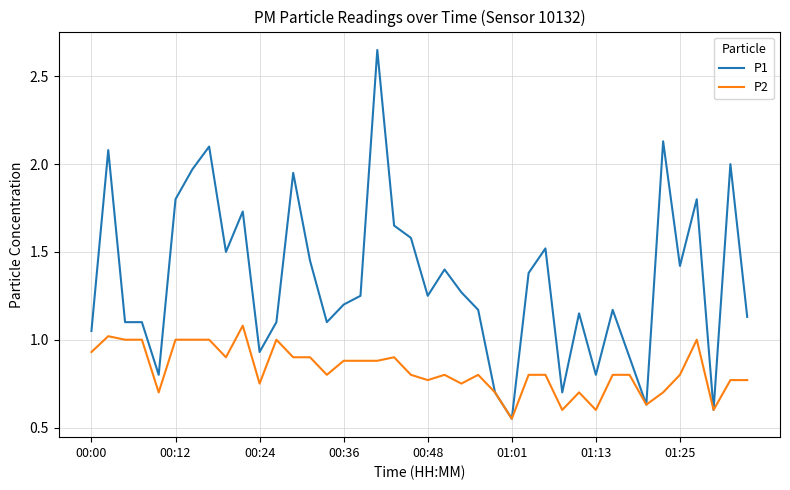

Which series has the largest total across all categories?

P1